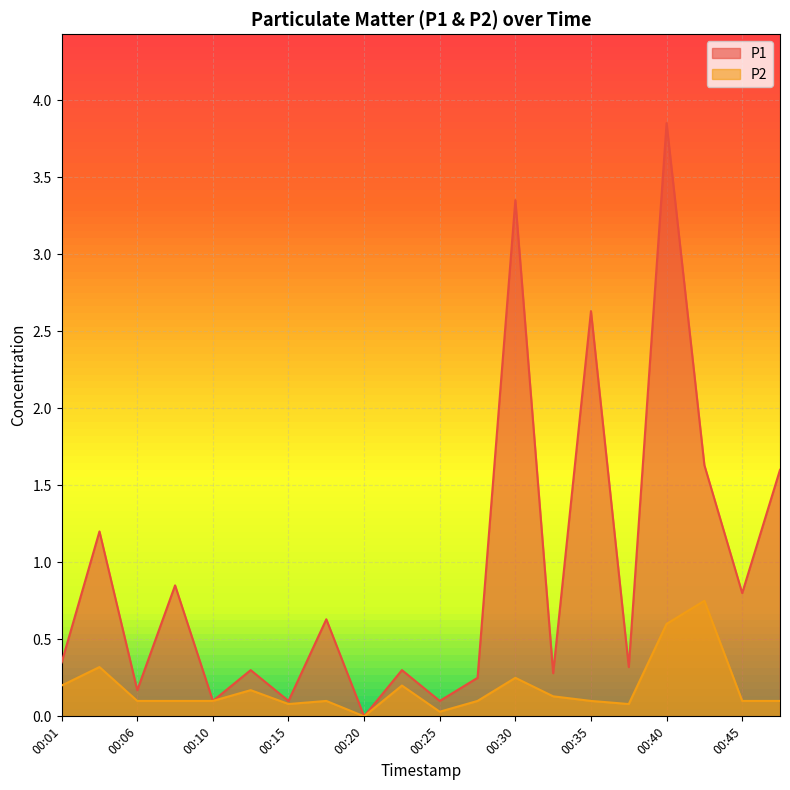

True or false: P2 and P1 cross at least once.

False